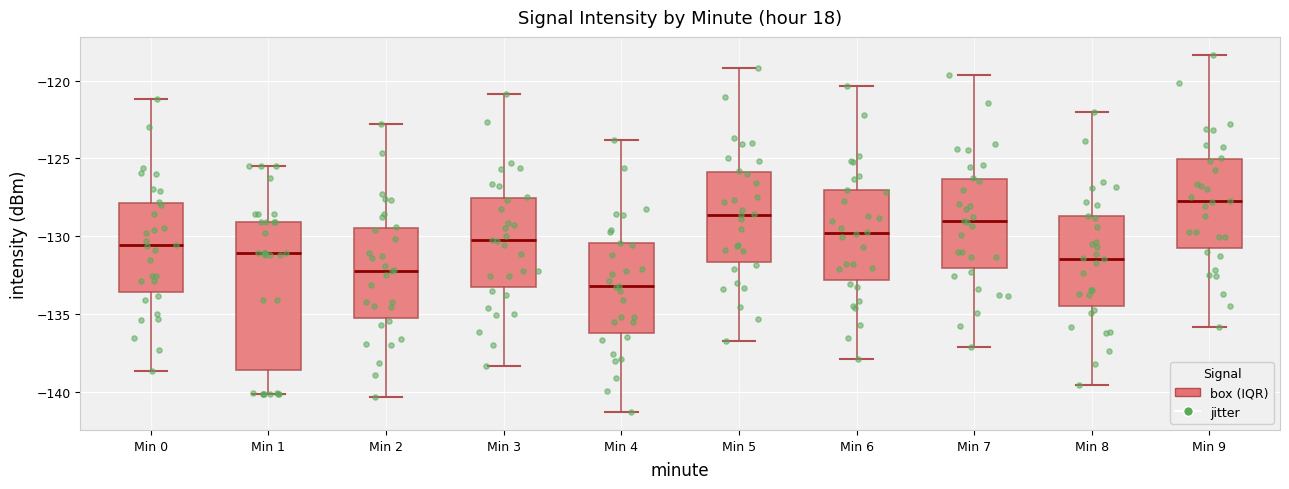

Which box's median line is the lowest?

Min 4